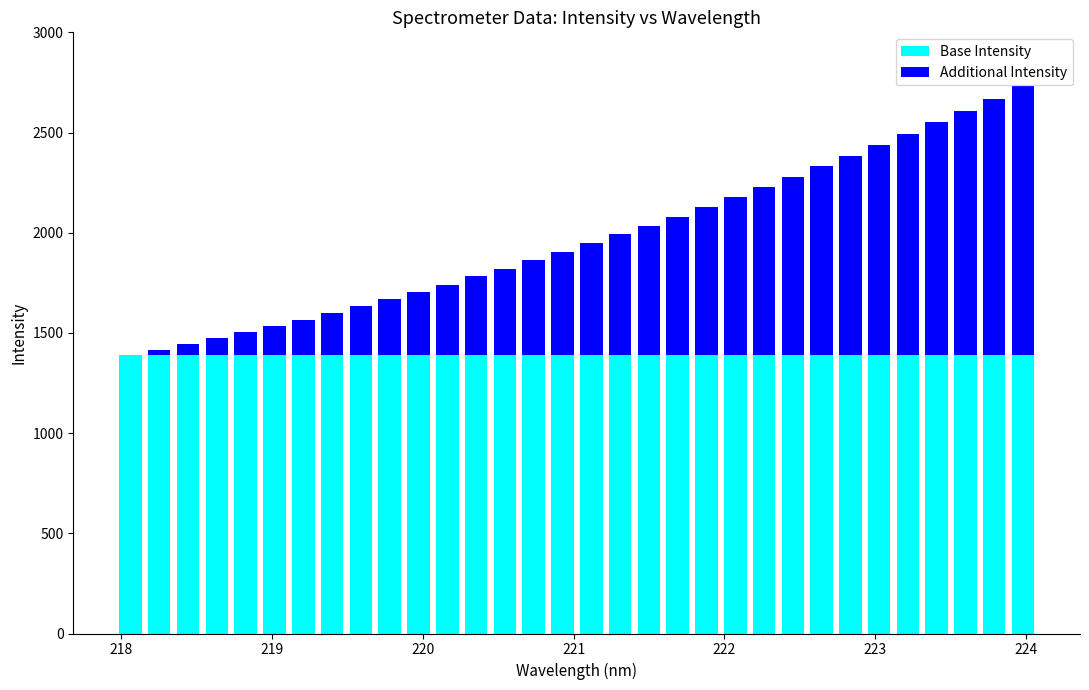

What is the sum of all Base Intensity values?

44439.9